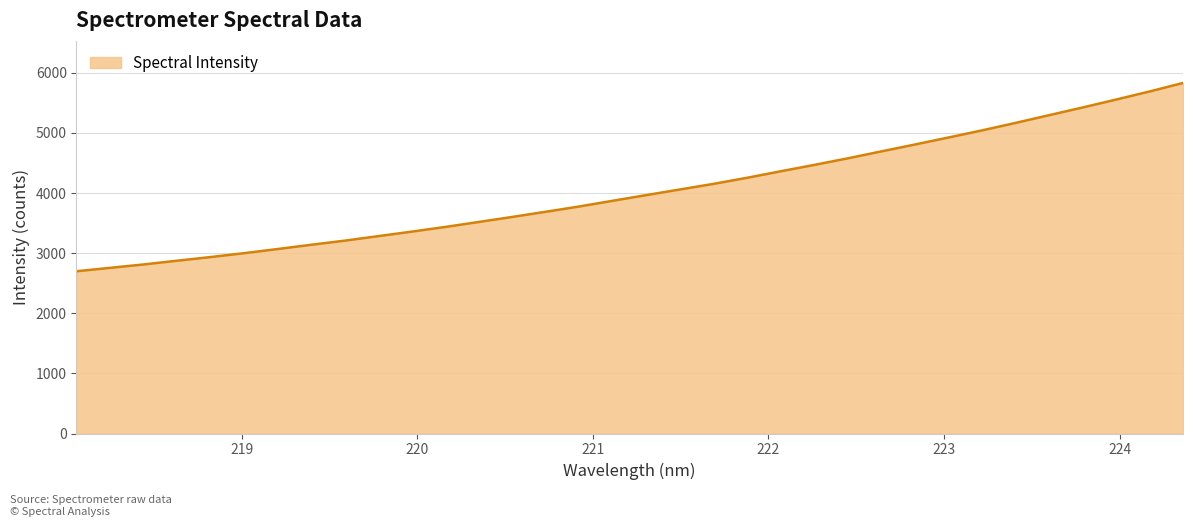

What is the difference between the maximum and minimum values?

3132.4